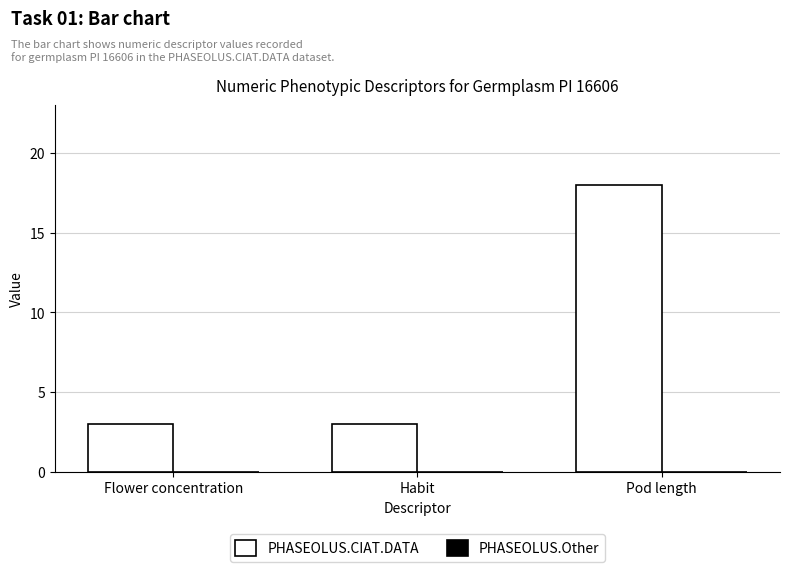

How many bars are there in total?

3